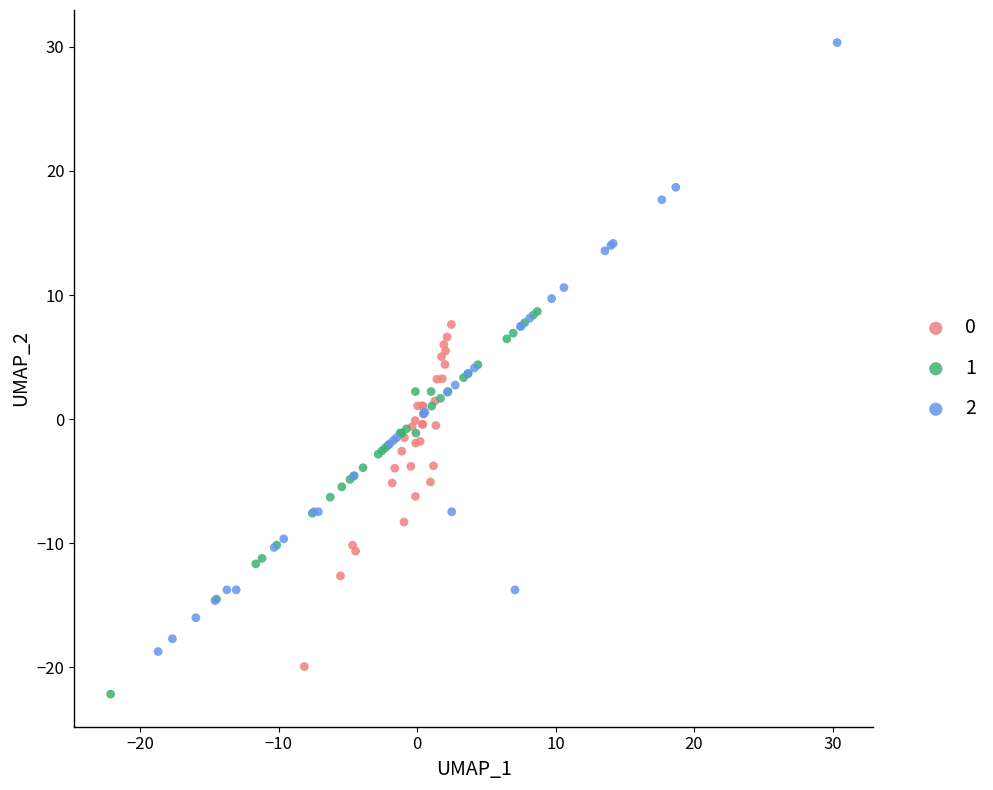

Which series contains the highest Y value?

2